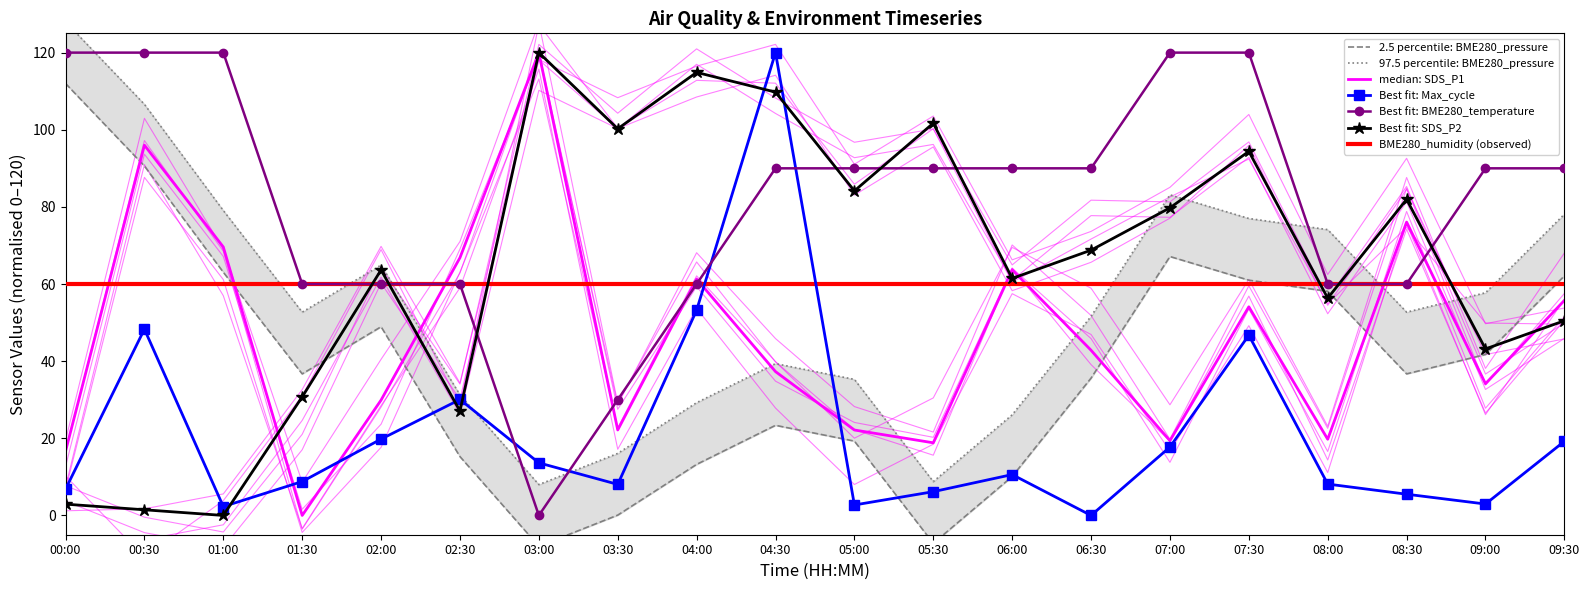

How many positive values does the BME280_pressure series have?

18